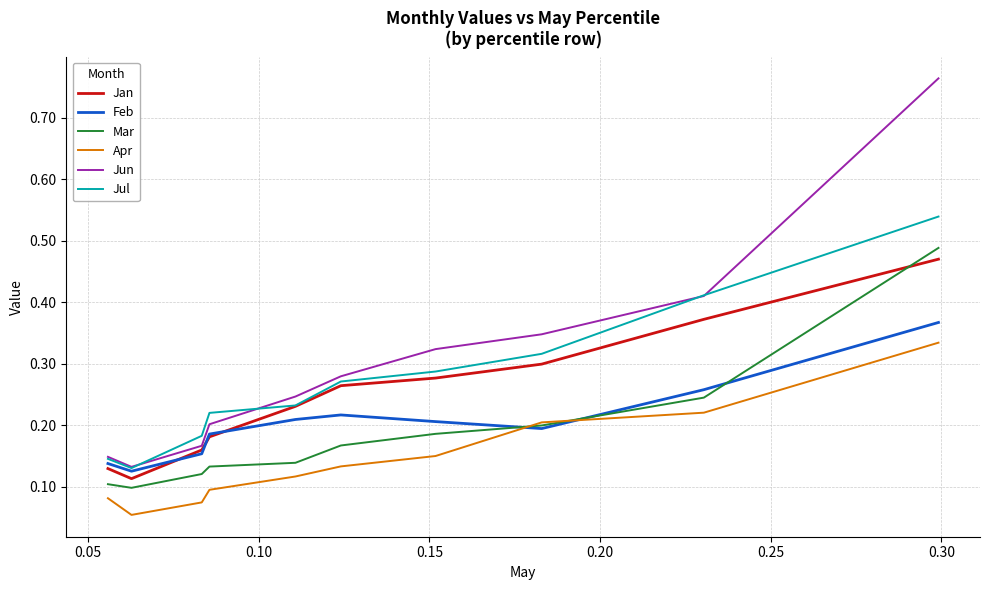

True or false: Jun and Mar cross at least once.

False